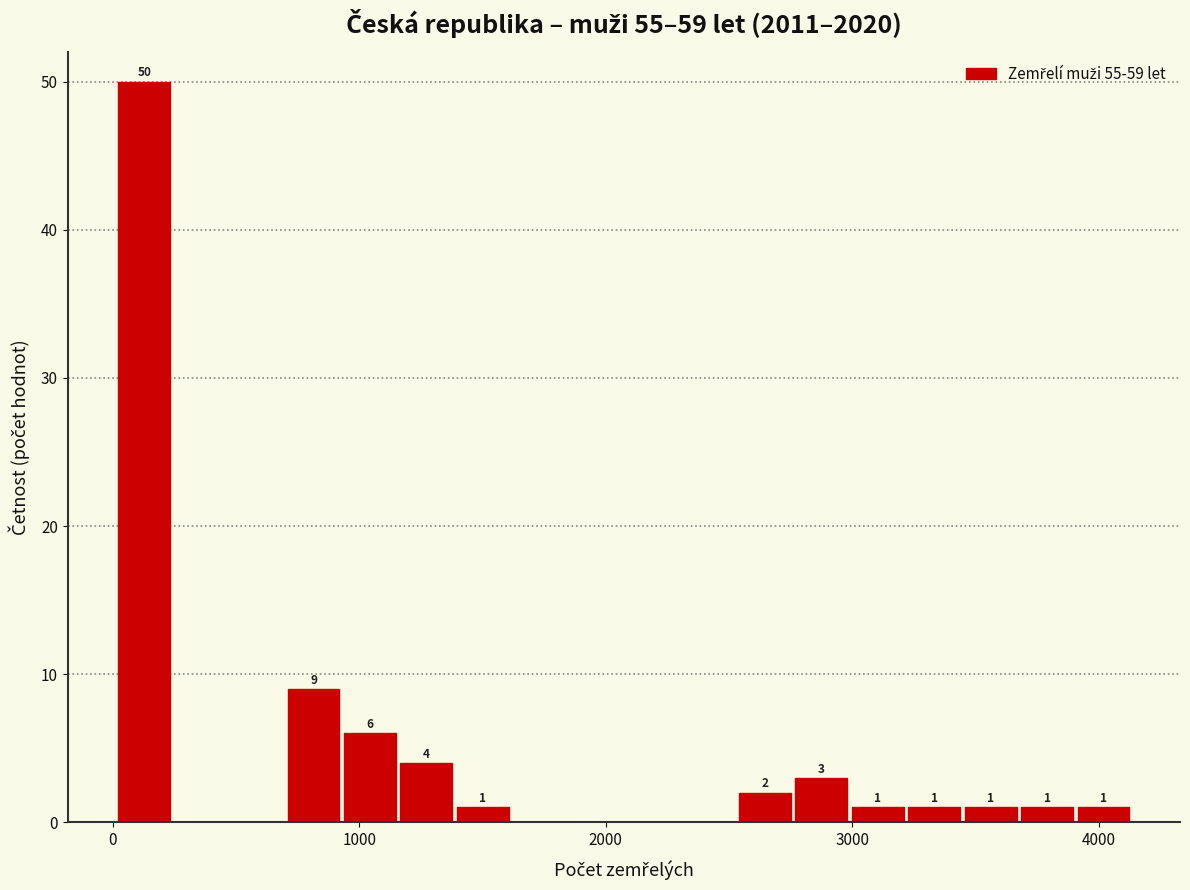

Read against the x-axis, roughly where is the centre of the tallest bar?

100